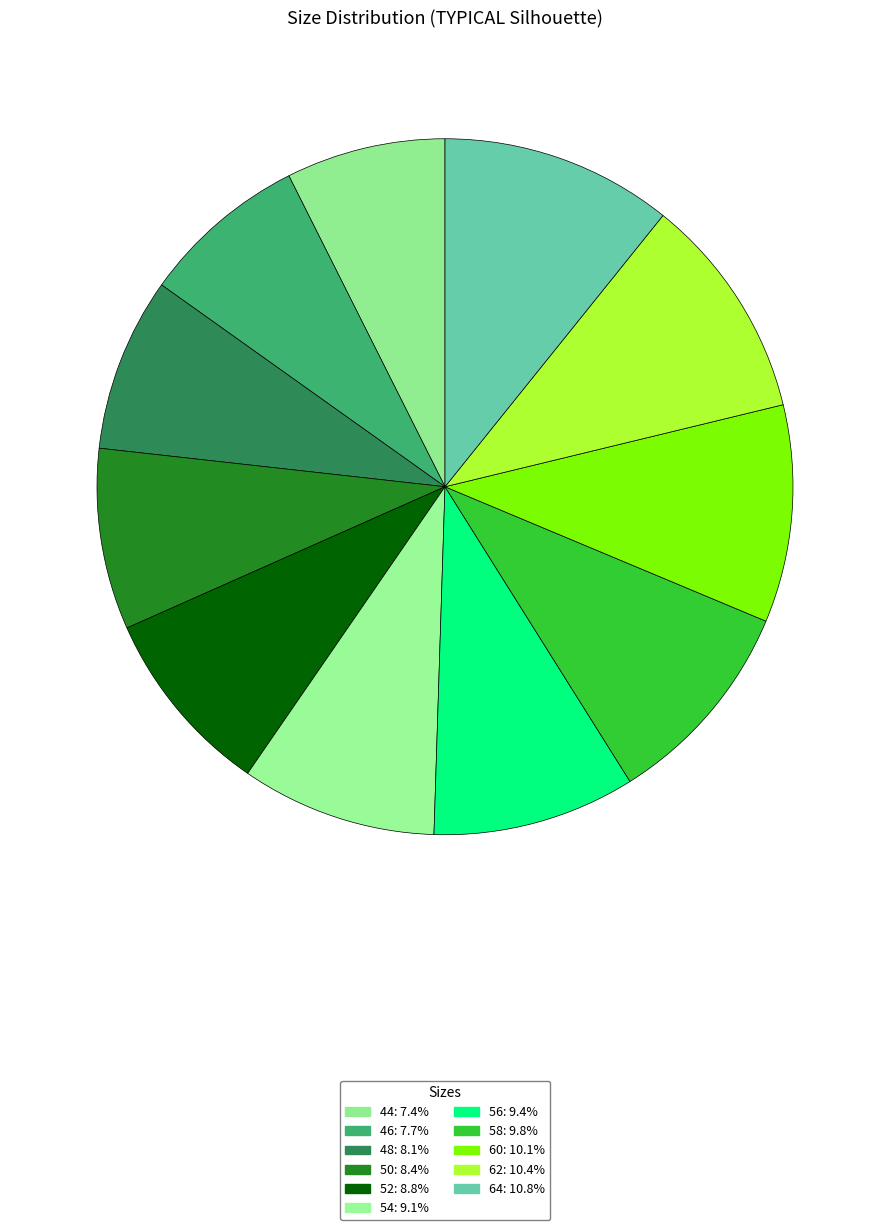

True or false: 58 accounts for 4% of the total.

False